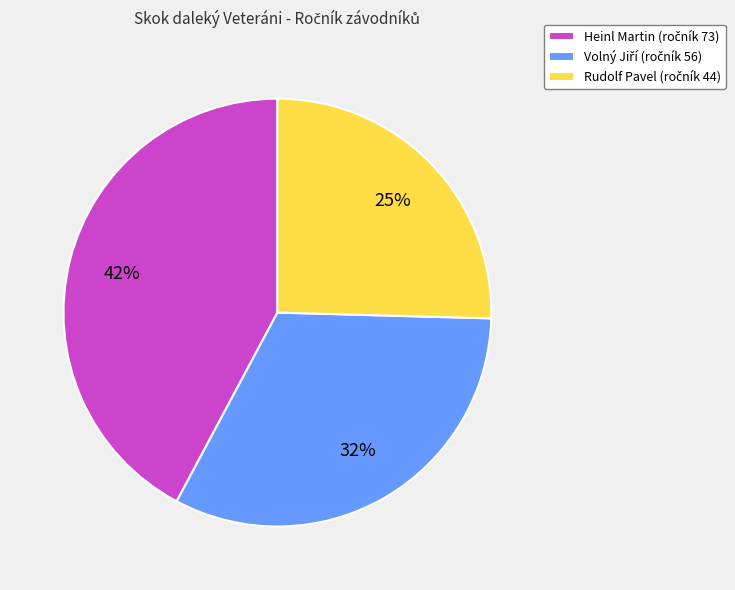

Is it true that Heinl Martin is 42% of the pie?

True